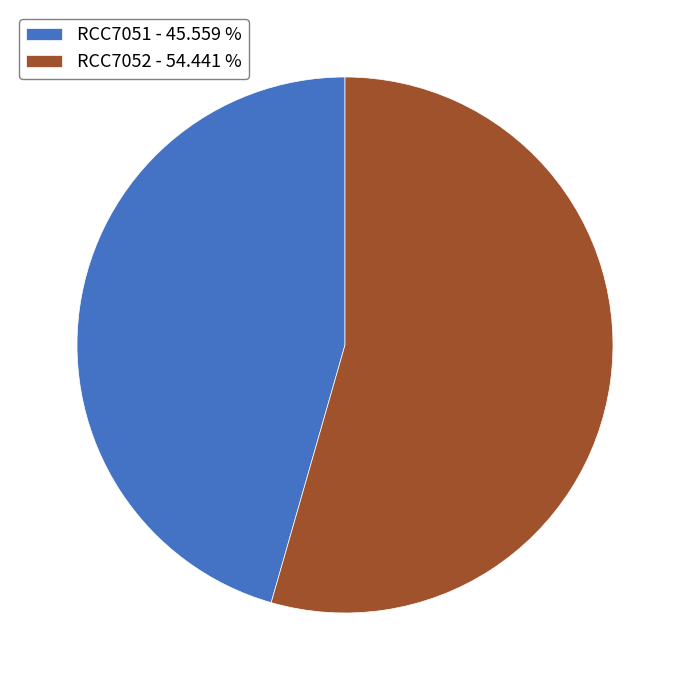

Between RCC7052 - 54.441 % and RCC7051 - 45.559 %, which is larger?

RCC7052 - 54.441 %